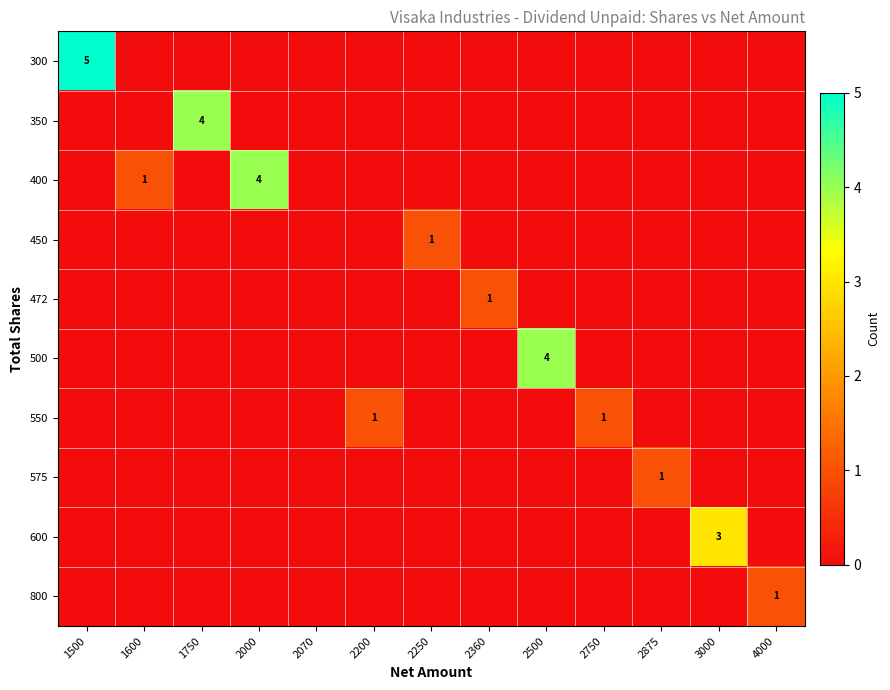

The 550 series shows 2 at 2200. True or false?

False